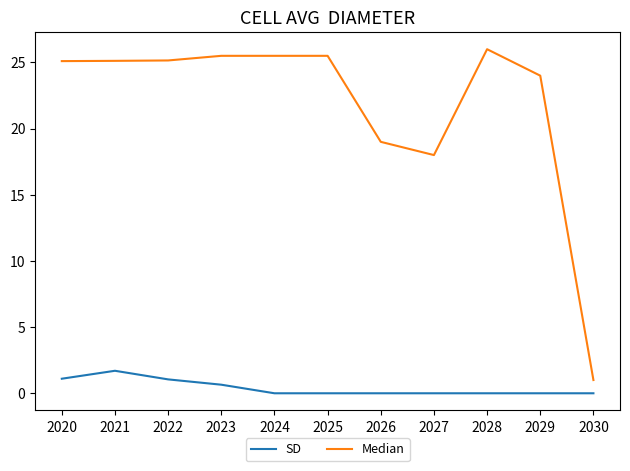

What are all the series names shown in the legend?

SD, Median